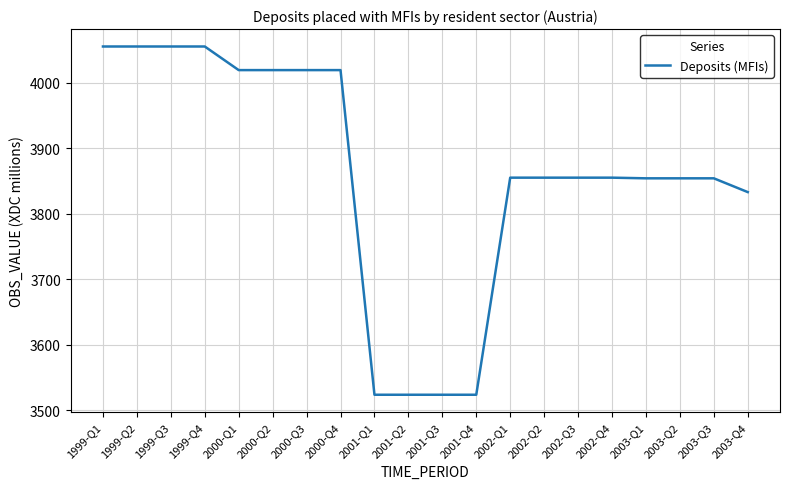

What is the difference between the maximum and second lowest values?

531